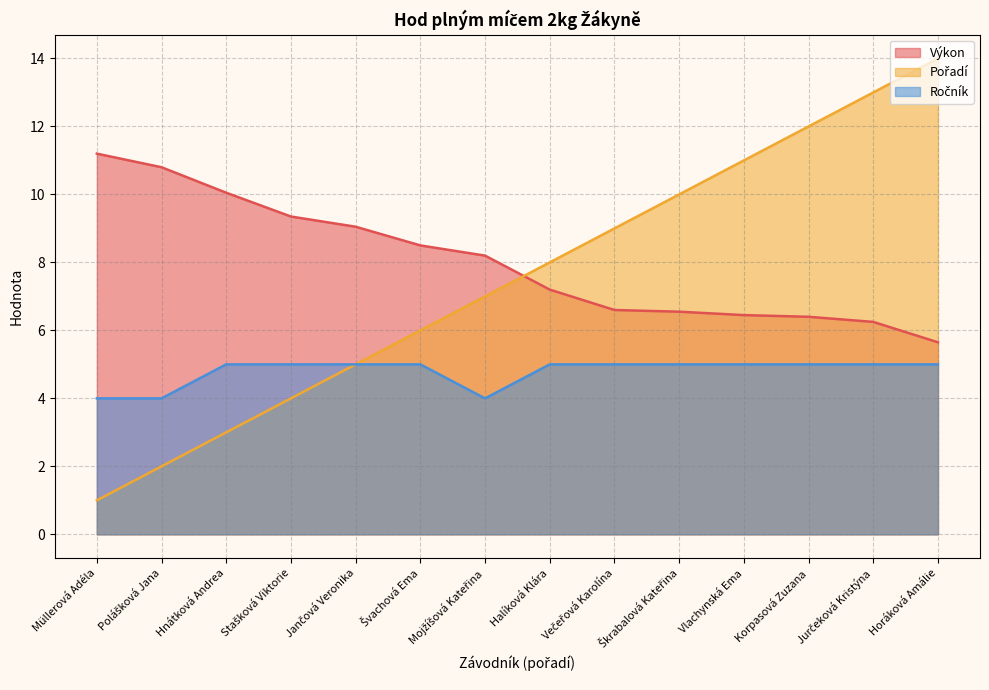

Which series changed the most between Polášková Jana and Halíková Klára?

Pořadí